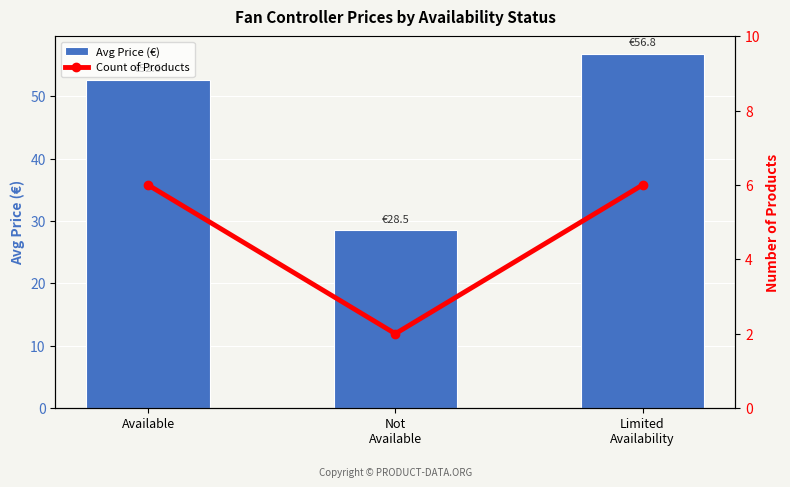

What position from the left is Limited
Availability?

3